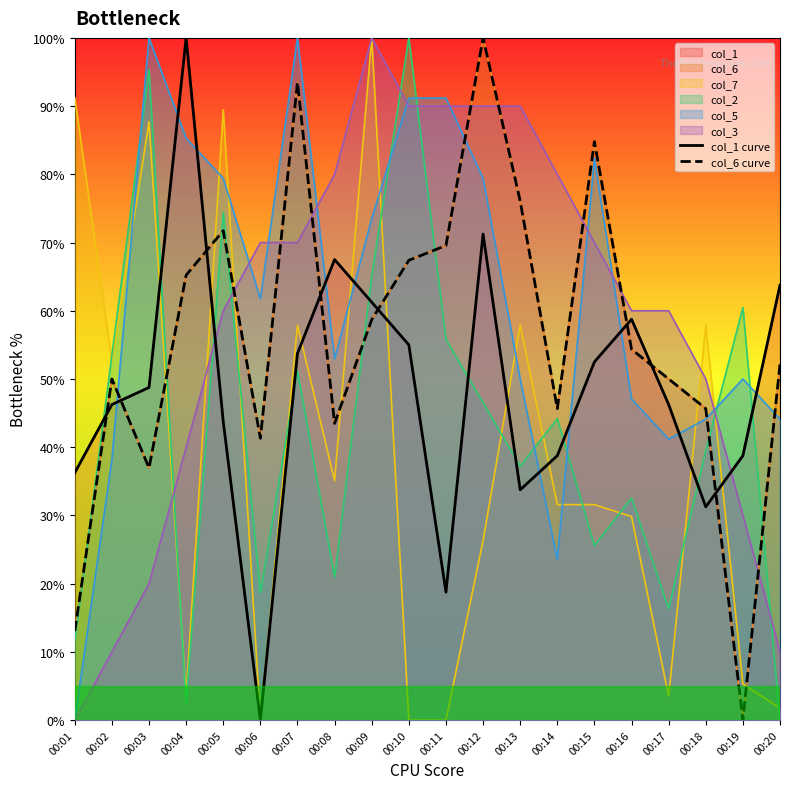

Between 00:13 and 00:03, which is larger?

00:03